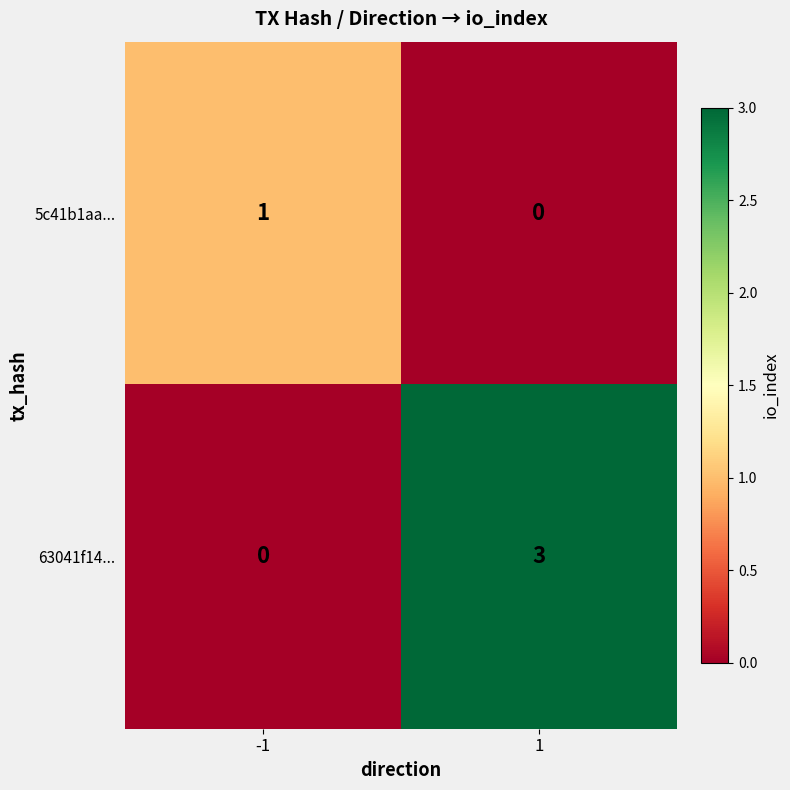

Reading left to right, transcribe all the data shown in this chart.

5c41b1aa...: 1	0
63041f14...: 0	3